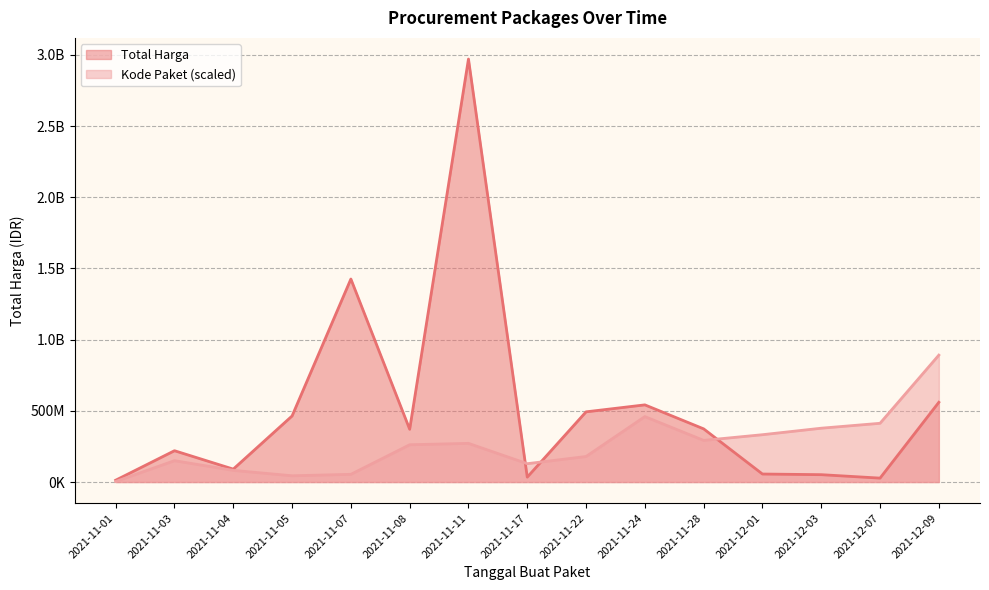

Which series has the largest range (max minus min)?

Total Harga